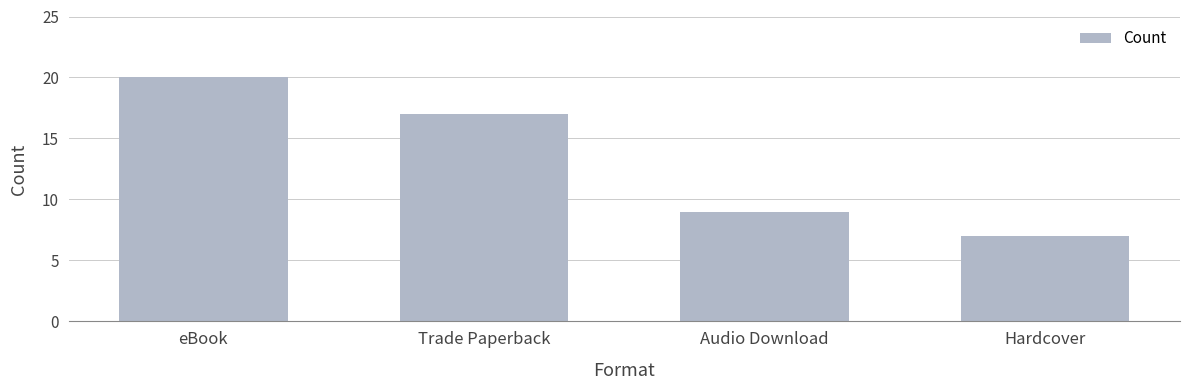

Which category has the lowest value across all series?

Hardcover